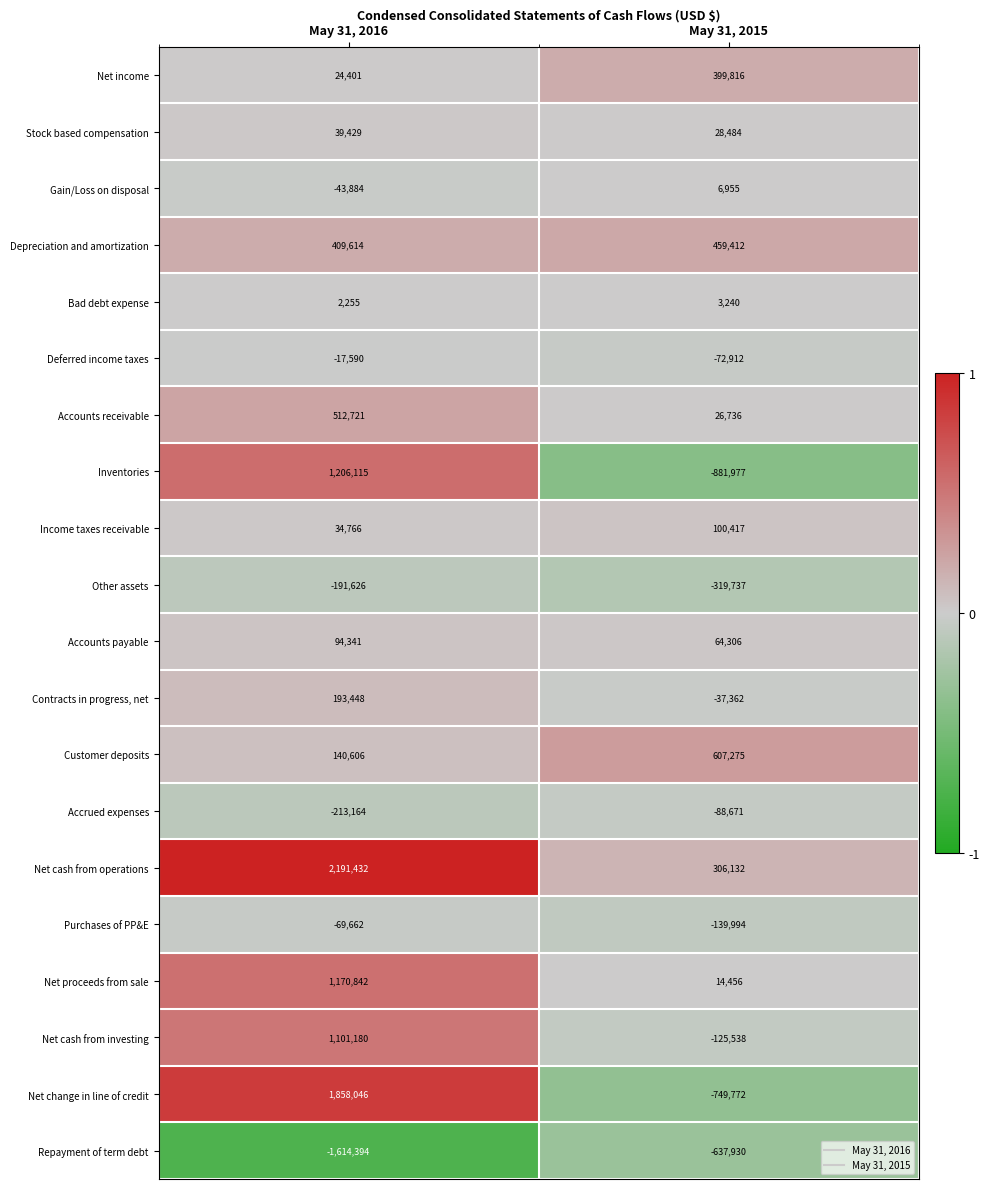

What is the difference between the maximum and minimum values in the Net income series?

375415